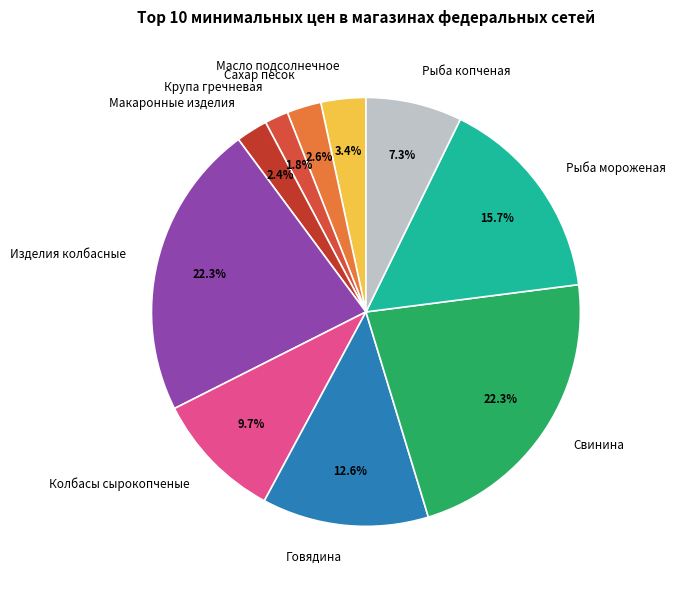

Count the number of slices in the pie.

10